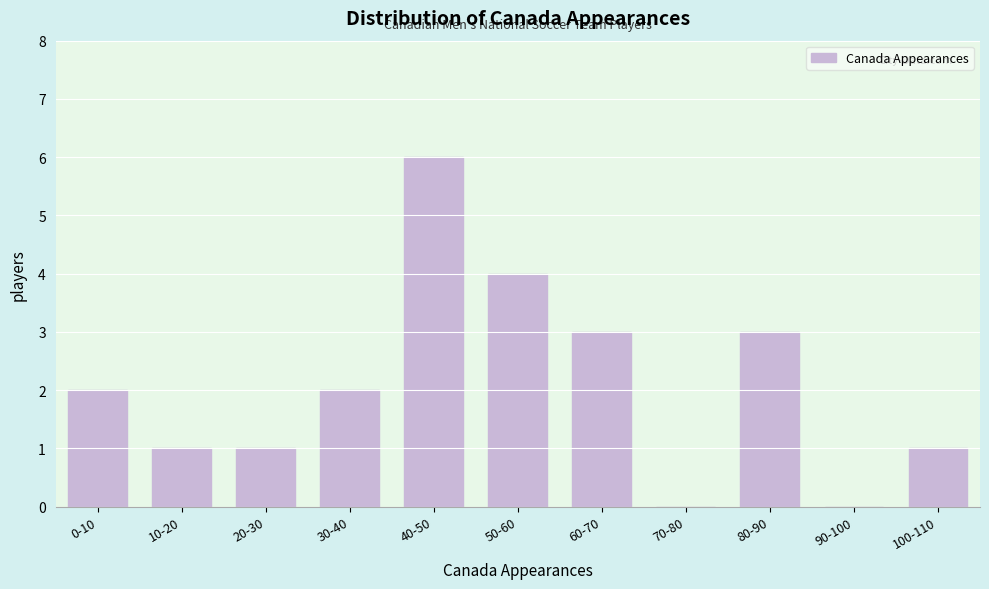

Reading left to right, transcribe all the data shown in this chart.

0-10=2	10-20=1	20-30=1	30-40=2	40-50=6	50-60=4	60-70=3	70-80=0	80-90=3	90-100=0	100-110=1